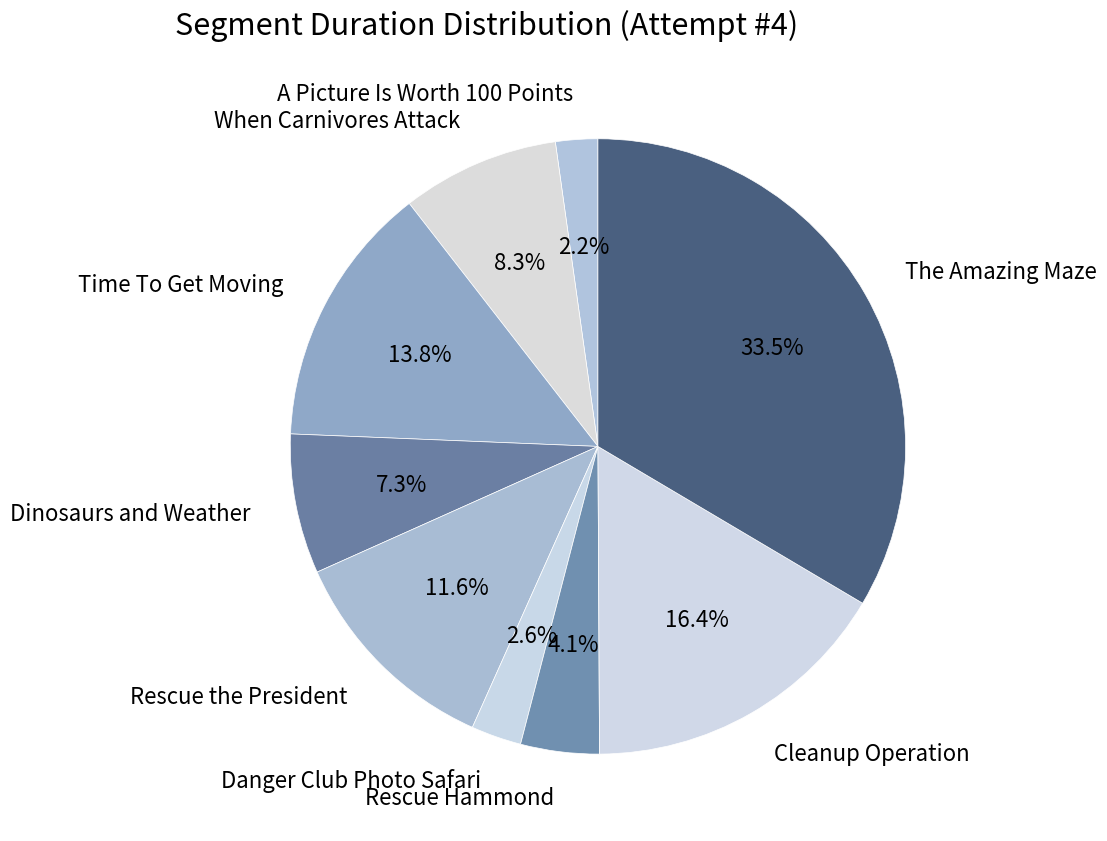

Is there any slice that represents more than half of the pie?

No